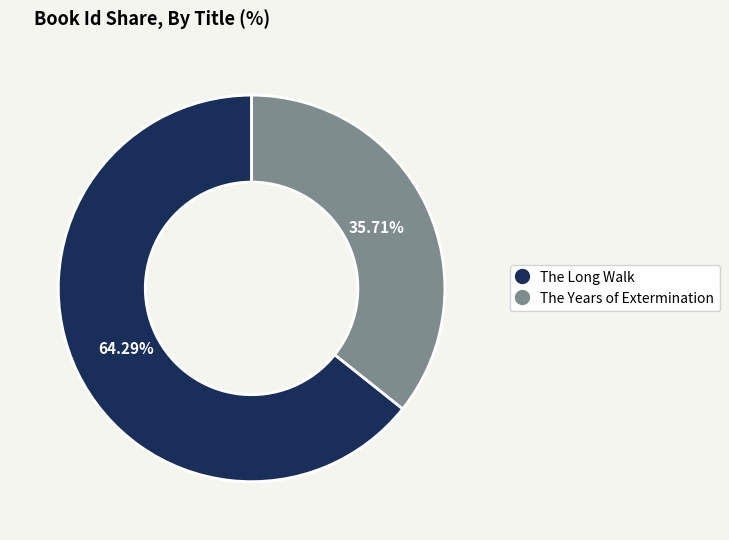

How many slices are in this pie chart?

2